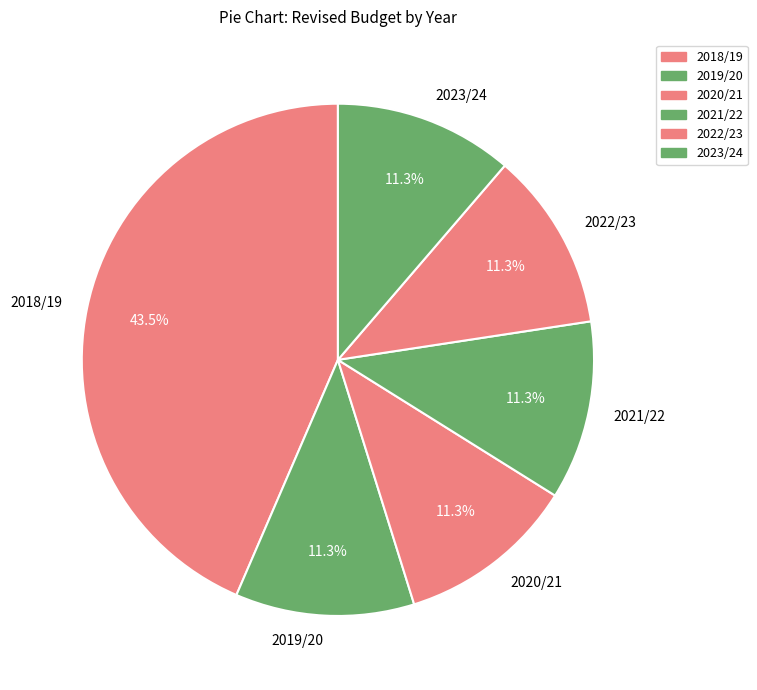

Which slice is the largest?

2018/19